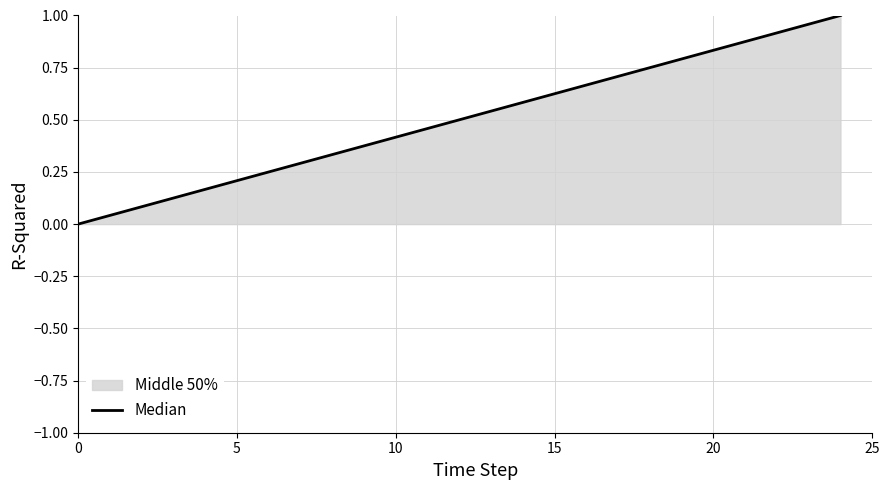

Is it true that the value at 23 is 1.0?

True